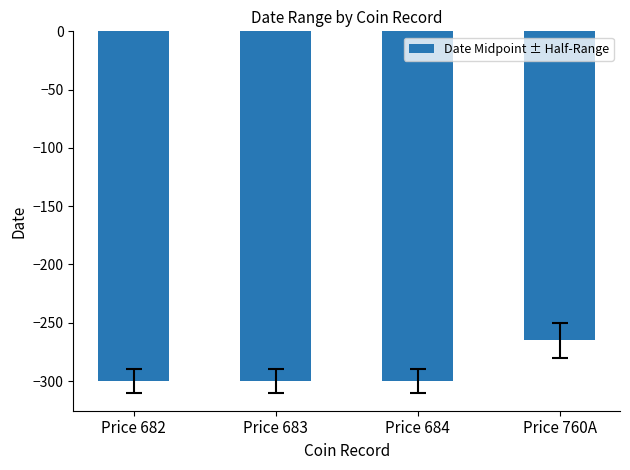

What is the label of the 2nd bar from the right?

Price 684